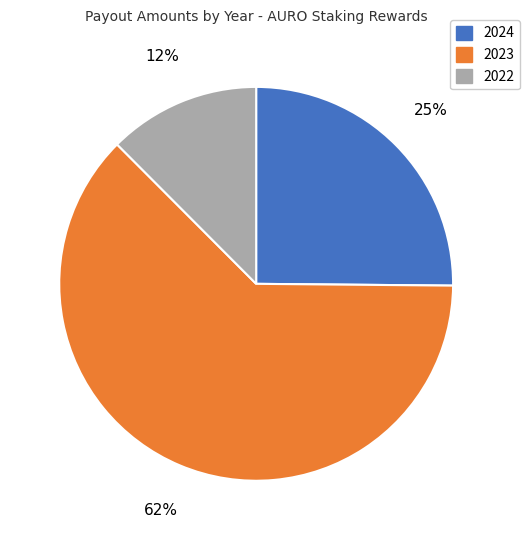

How many slices are in this pie chart?

3